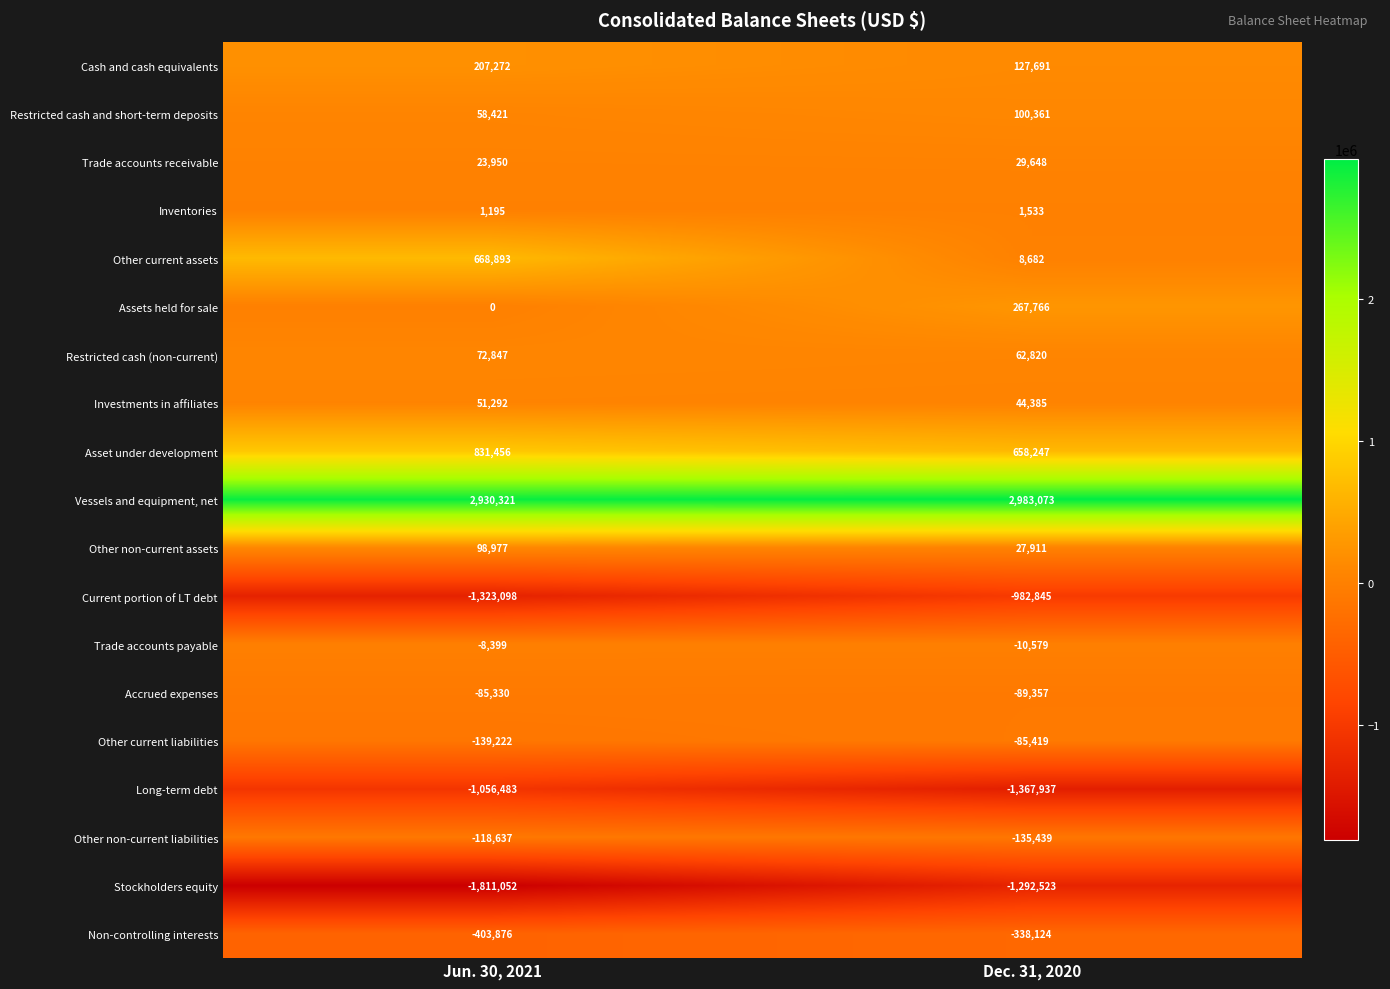

List the series in order of their peak value, lowest first.

Stockholders equity, Long-term debt, Current portion of LT debt, Non-controlling interests, Other non-current liabilities, Other current liabilities, Accrued expenses, Trade accounts payable, Inventories, Trade accounts receivable, Investments in affiliates, Restricted cash (non-current), Other non-current assets, Restricted cash and short-term deposits, Cash and cash equivalents, Assets held for sale, Other current assets, Asset under development, Vessels and equipment, net